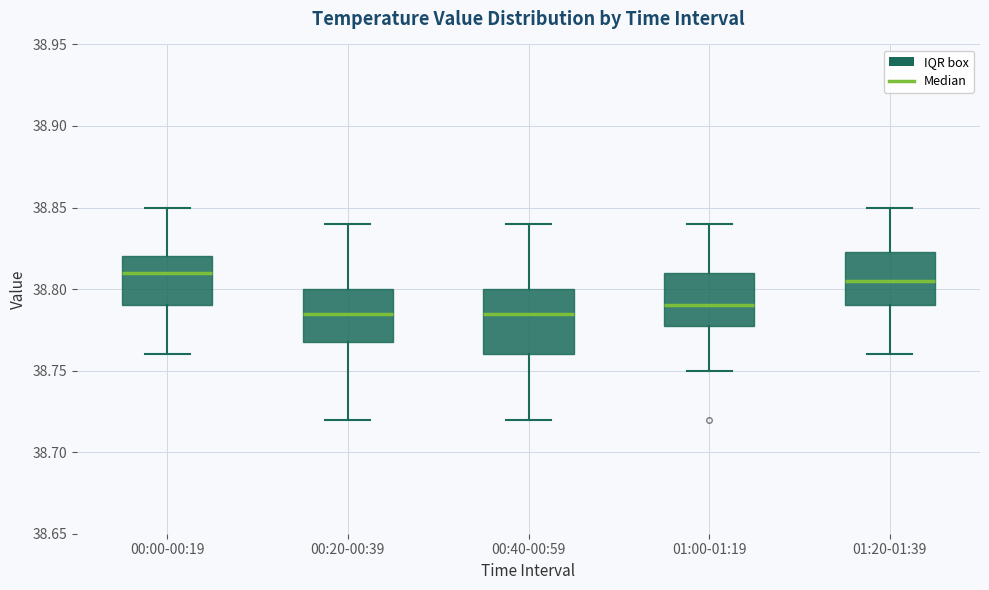

Reading left to right, read every box against the y-axis: the position of its median line, the range the box covers, and the ends of its whiskers. The values are not printed on the chart, so give them approximately, as read against the axis.

00:00-00:19: median 38.810, box 38.790 to 38.820, whiskers 38.760 to 38.850
00:20-00:39: median 38.785, box 38.770 to 38.800, whiskers 38.720 to 38.840
00:40-00:59: median 38.785, box 38.760 to 38.800, whiskers 38.720 to 38.840
01:00-01:19: median 38.790, box 38.780 to 38.810, whiskers 38.750 to 38.840
01:20-01:39: median 38.805, box 38.790 to 38.825, whiskers 38.760 to 38.850